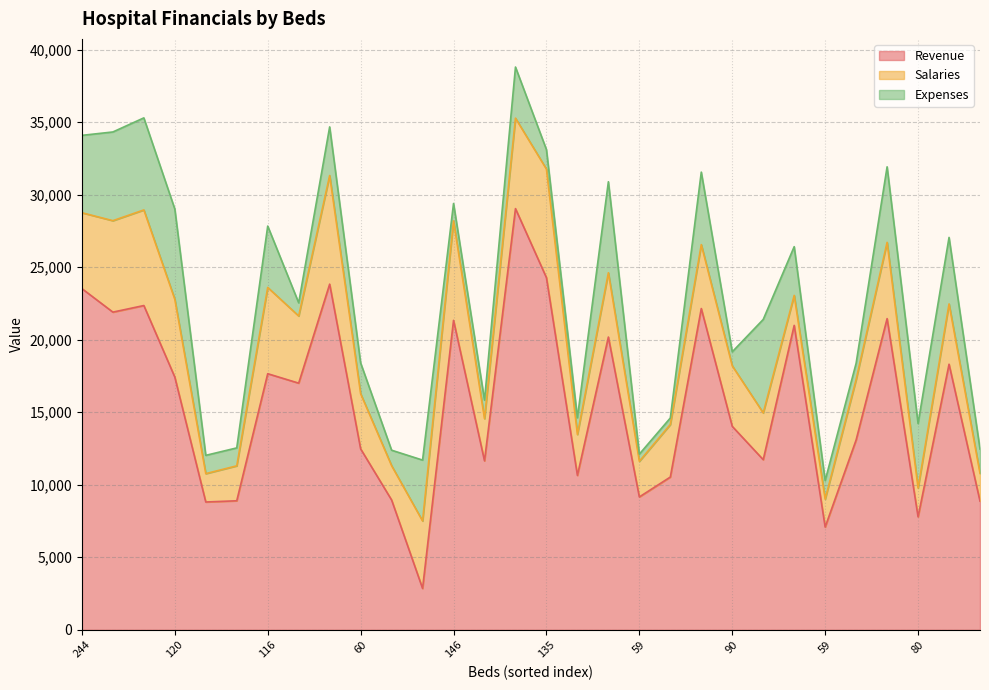

Which series ends up on top after the final intersection of Expenses and Revenue?

Revenue